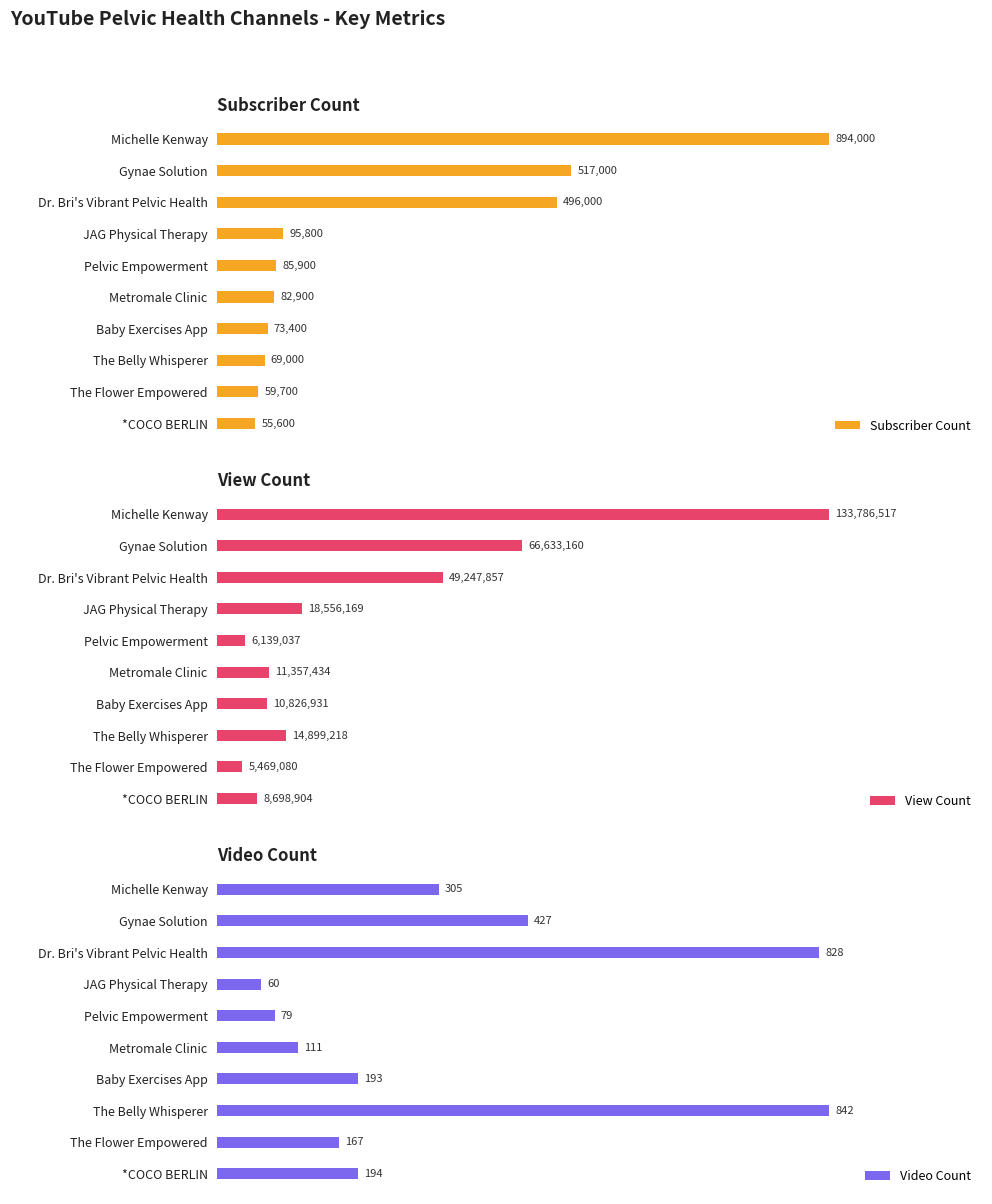

Reading left to right, list all the values displayed in this chart.

Subscriber Count: 894000	517000	496000	95800	85900	82900	73400	69000	59700	55600
View Count: 133786517	66633160	49247857	18556169	6139037	11357434	10826931	14899218	5469080	8698904
Video Count: 305	427	828	60	79	111	193	842	167	194